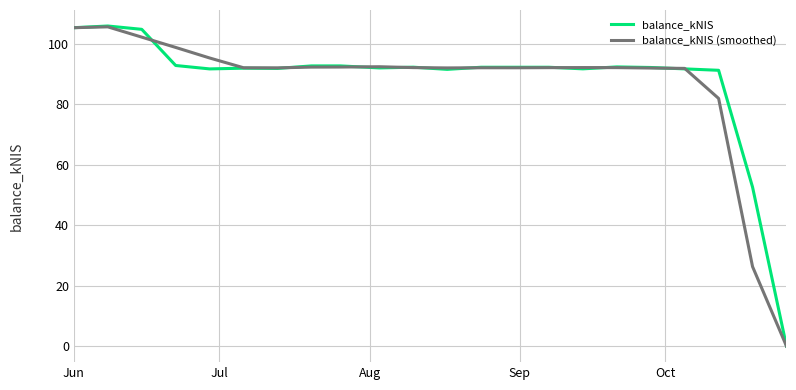

What is the maximum value shown in the chart?

106.0